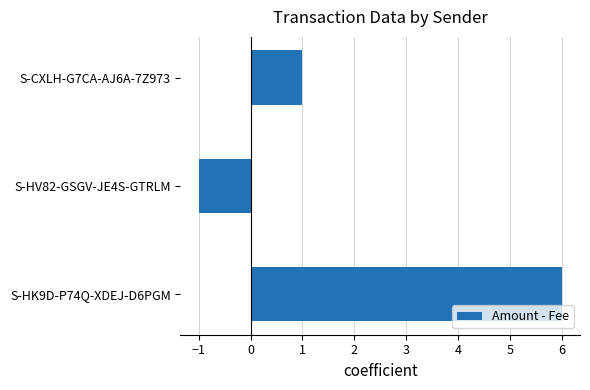

Which category has the highest value across all series?

S-HK9D-P74Q-XDEJ-D6PGM